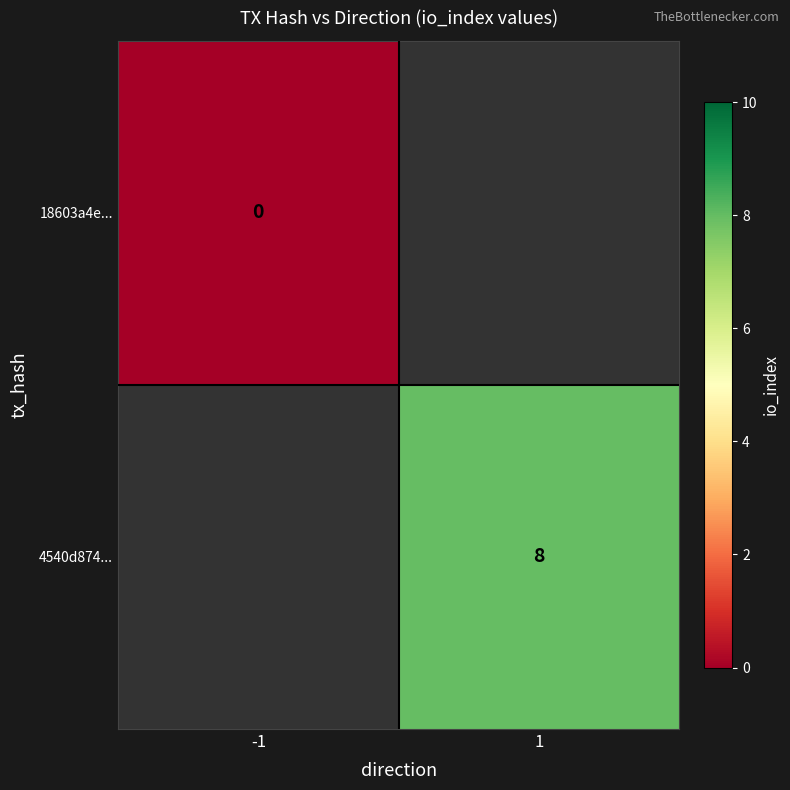

What is the greatest value displayed?

8.0